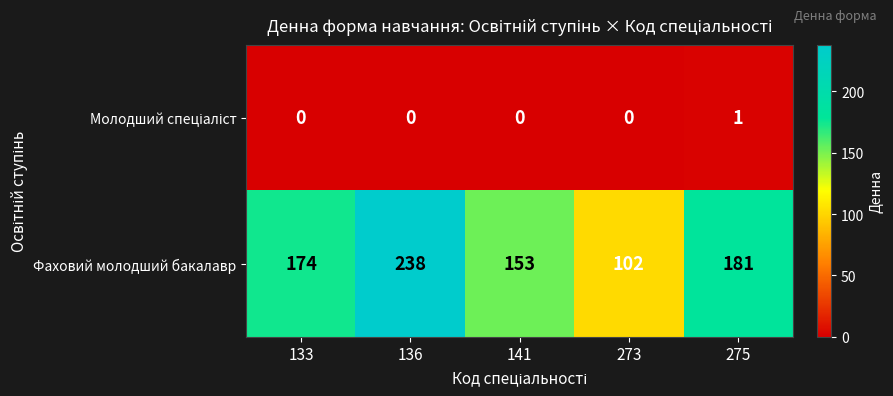

The Фаховий молодший бакалавр series shows 349 at 136. True or false?

False